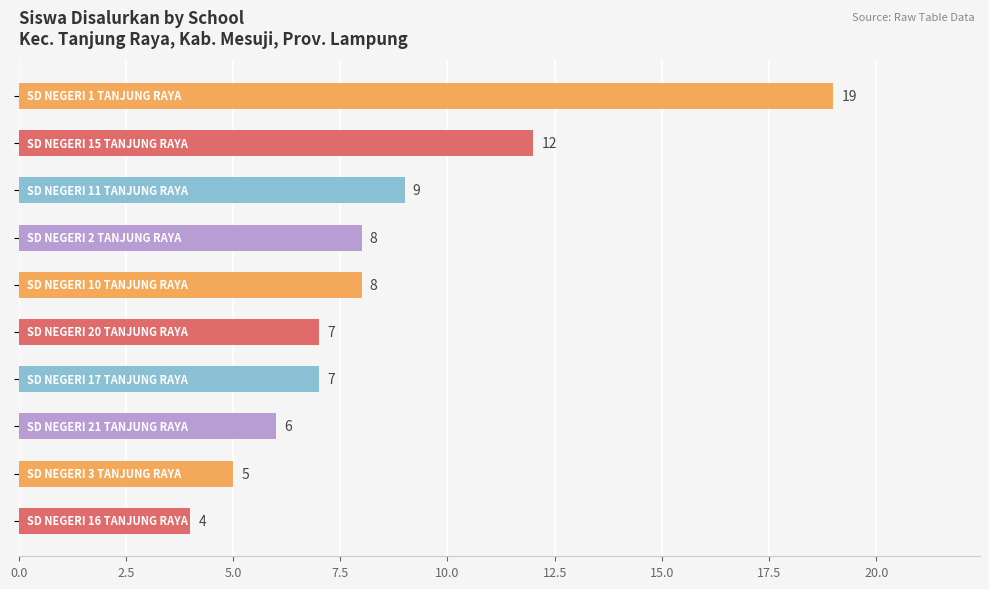

What is the maximum value shown in the chart?

19